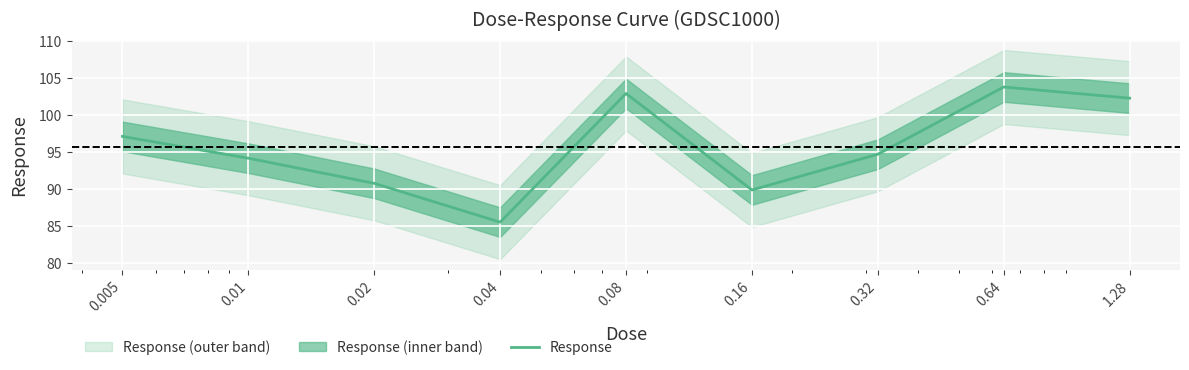

List the labels in order of value, smallest first.

0.04, 0.16, 0.02, 0.01, 0.32, 0.005, 1.28, 0.08, 0.64